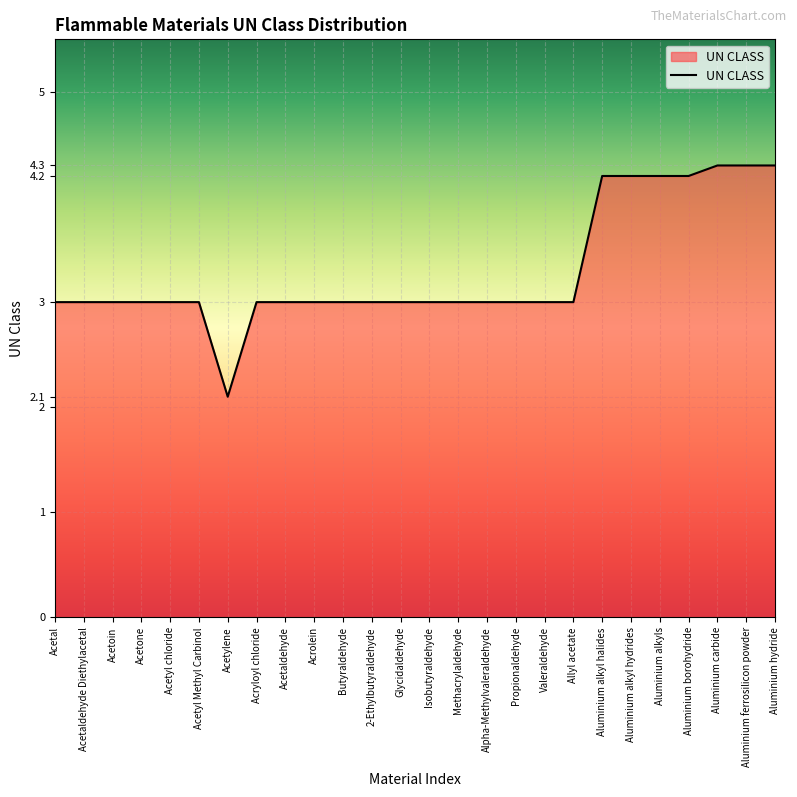

What is the greatest value displayed?

4.3